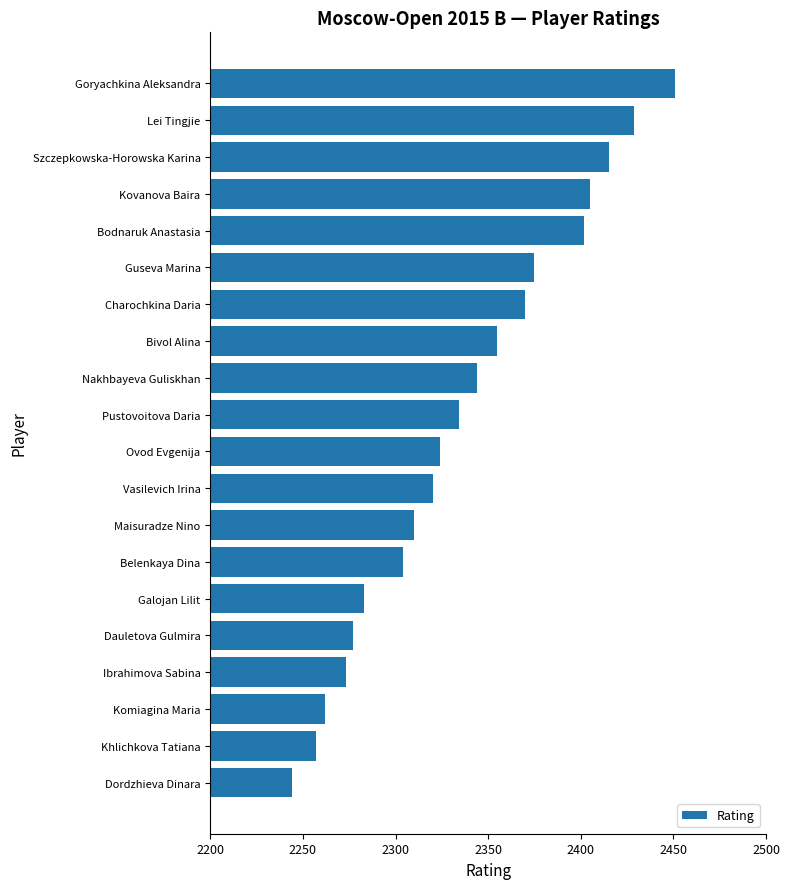

Reading top to bottom, what are all the values shown in this chart?

Goryachkina Aleksandra=2451	Lei Tingjie=2429	Szczepkowska-Horowska Karina=2415	Kovanova Baira=2405	Bodnaruk Anastasia=2402	Guseva Marina=2375	Charochkina Daria=2370	Bivol Alina=2355	Nakhbayeva Guliskhan=2344	Pustovoitova Daria=2334	Ovod Evgenija=2324	Vasilevich Irina=2320	Maisuradze Nino=2310	Belenkaya Dina=2304	Galojan Lilit=2283	Dauletova Gulmira=2277	Ibrahimova Sabina=2273	Komiagina Maria=2262	Khlichkova Tatiana=2257	Dordzhieva Dinara=2244